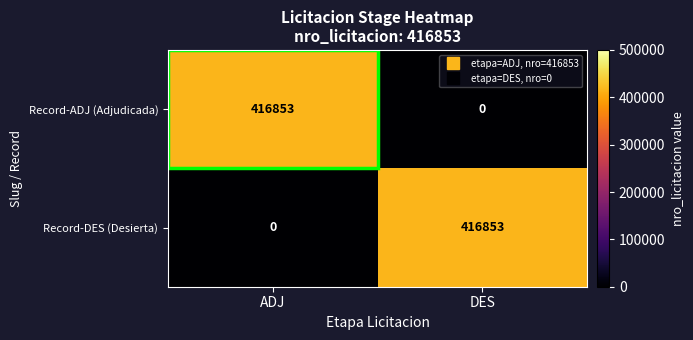

What is the total value across all series at ADJ?

416853